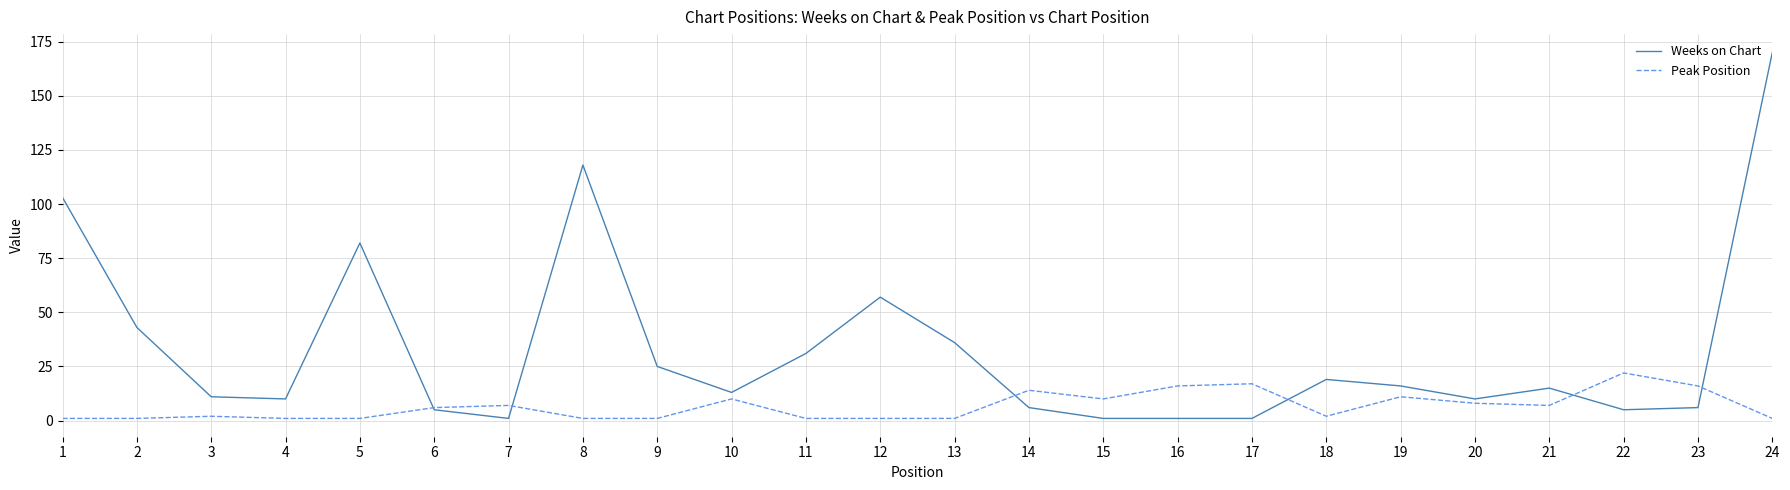

Which series has the largest total across all categories?

Weeks on Chart